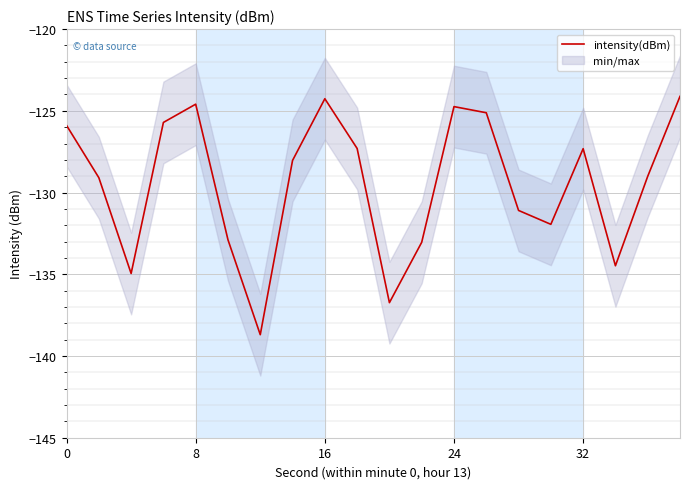

Count the number of categories in the chart.

20